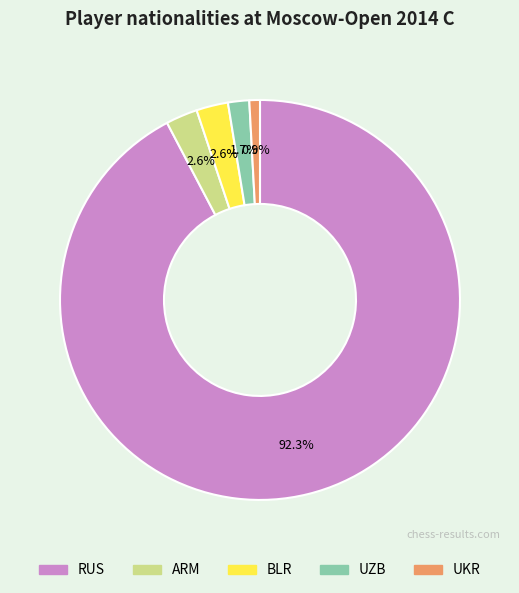

Is RUS the majority of the pie?

Yes